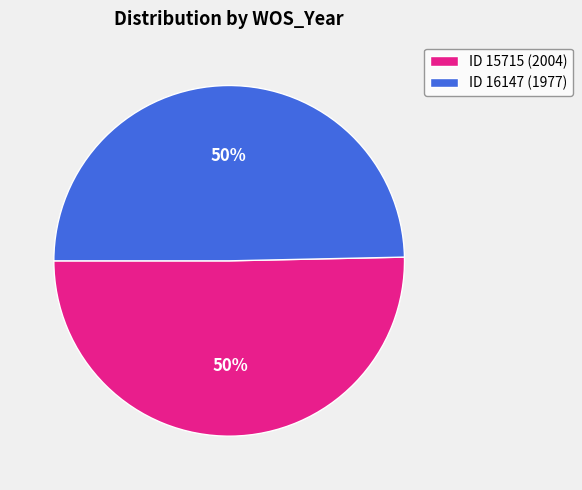

Is it true that ID 15715 (2004) is 50% of the pie?

True